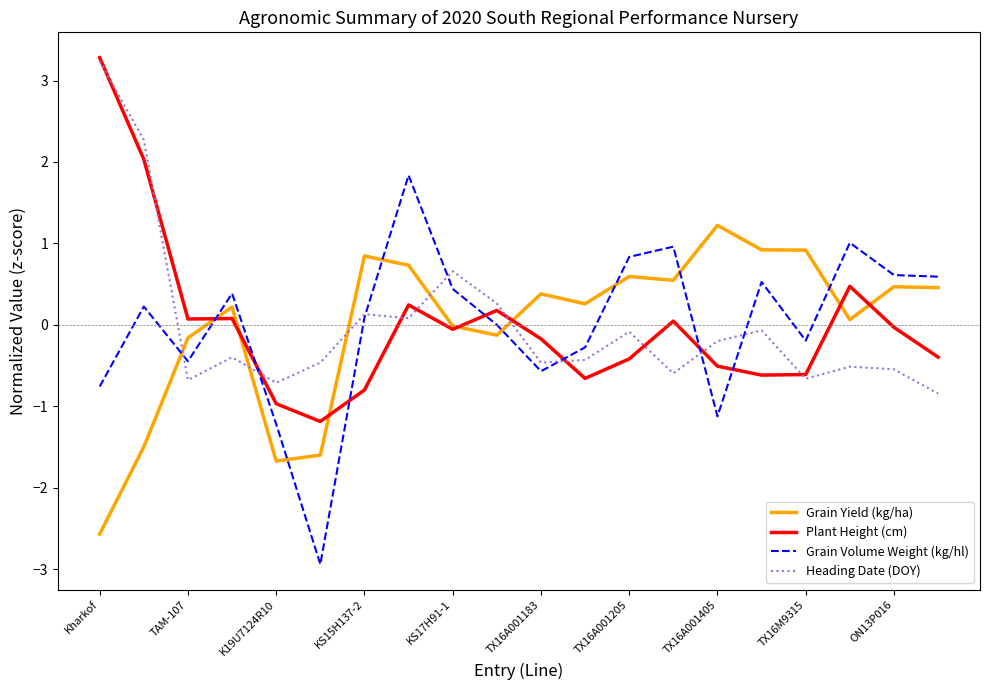

What is the minimum value shown in the chart?

-2.9